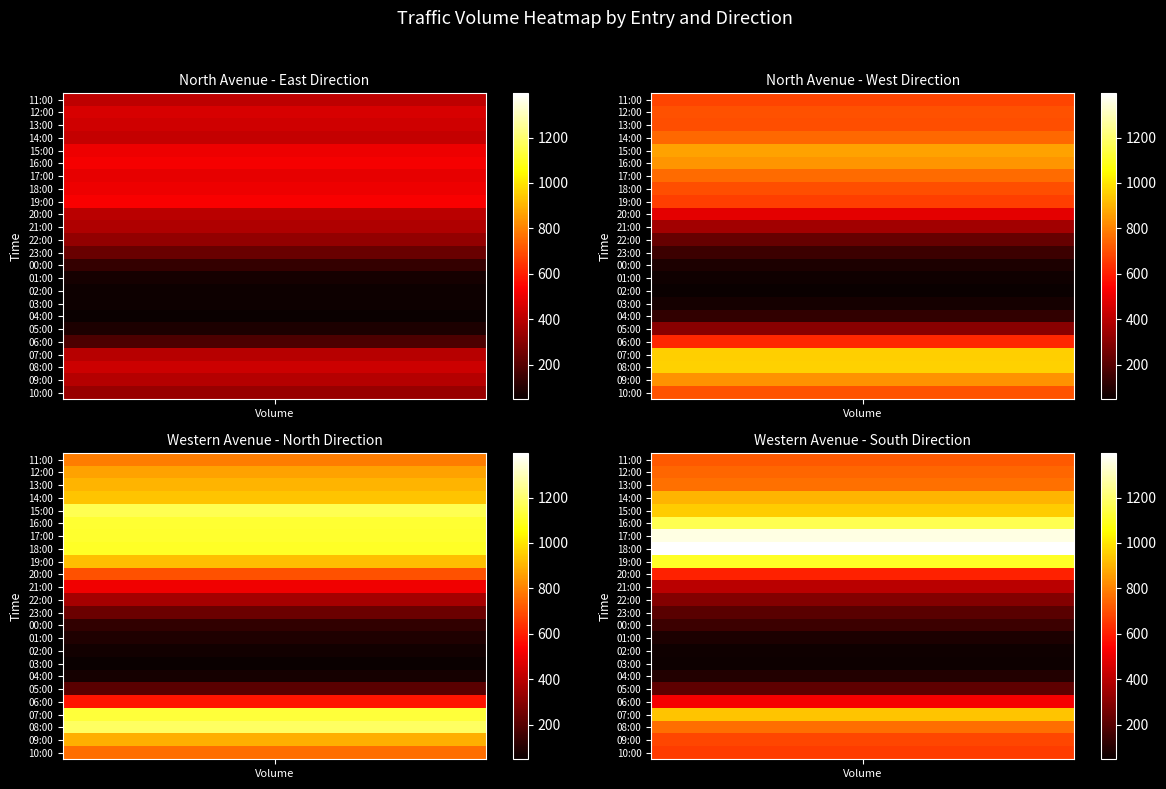

Rank the series at 09:00 from highest to lowest value.

Western Avenue North, North Avenue West, Western Avenue South, North Avenue East